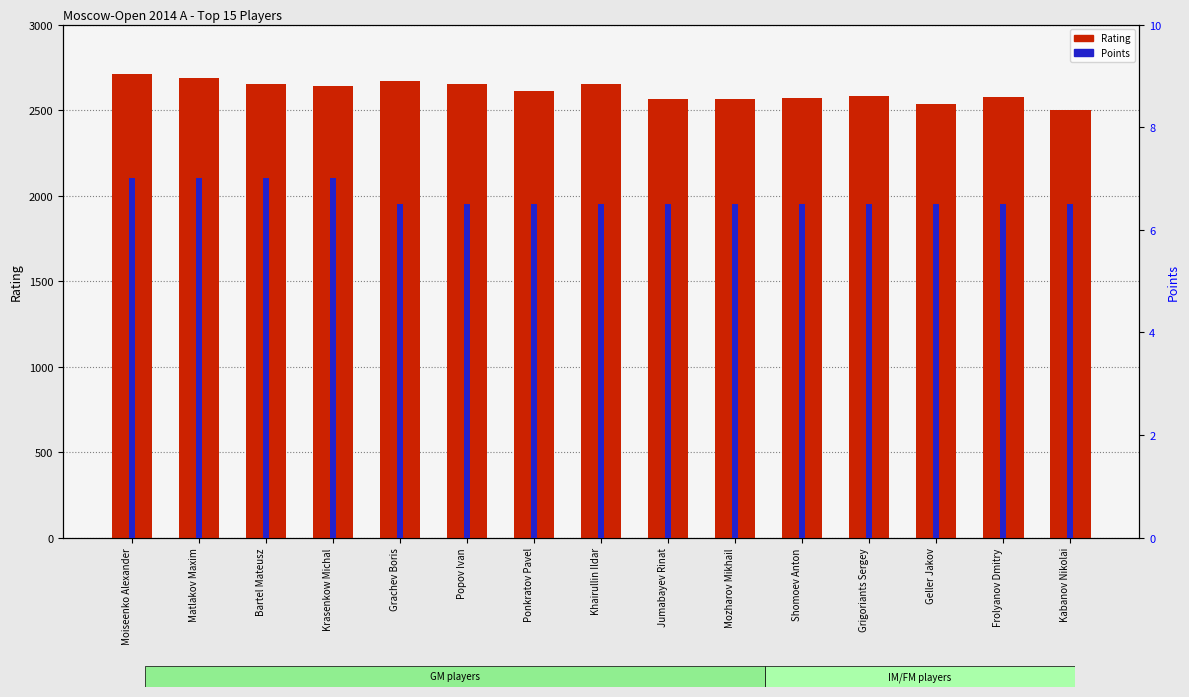

Which category has the lowest value in the Rating series?

Kabanov Nikolai